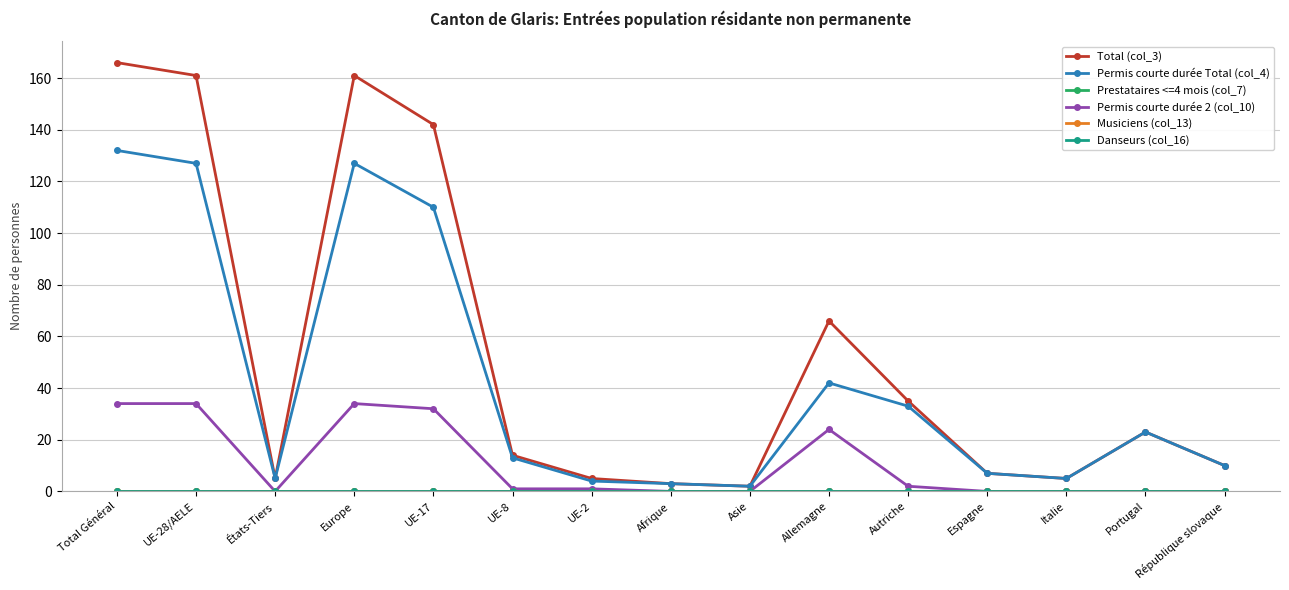

Reading left to right, list all the values displayed in this chart.

Total (col_3): 166	161	5	161	142	14	5	3	2	66	35	7	5	23	10
Permis courte durée Total (col_4): 132	127	5	127	110	13	4	3	2	42	33	7	5	23	10
Prestataires <=4 mois (col_7): 0	0	0	0	0	0	0	0	0	0	0	0	0	0	0
Permis courte durée 2 (col_10): 34	34	0	34	32	1	1	0	0	24	2	0	0	0	0
Musiciens (col_13): 0	0	0	0	0	0	0	0	0	0	0	0	0	0	0
Danseurs (col_16): 0	0	0	0	0	0	0	0	0	0	0	0	0	0	0